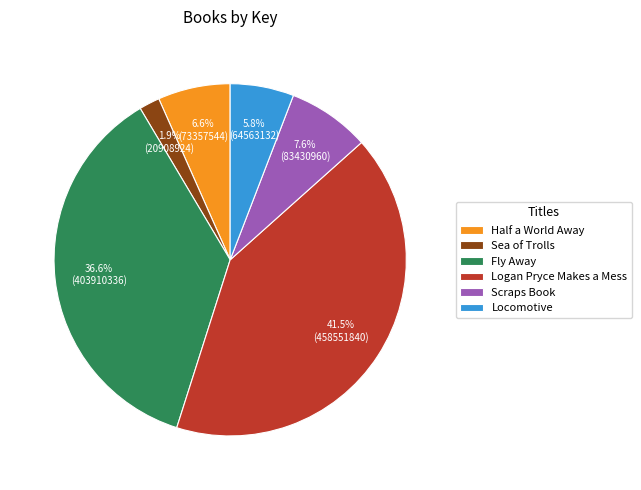

To the nearest percent, what is the average slice percentage?

17%